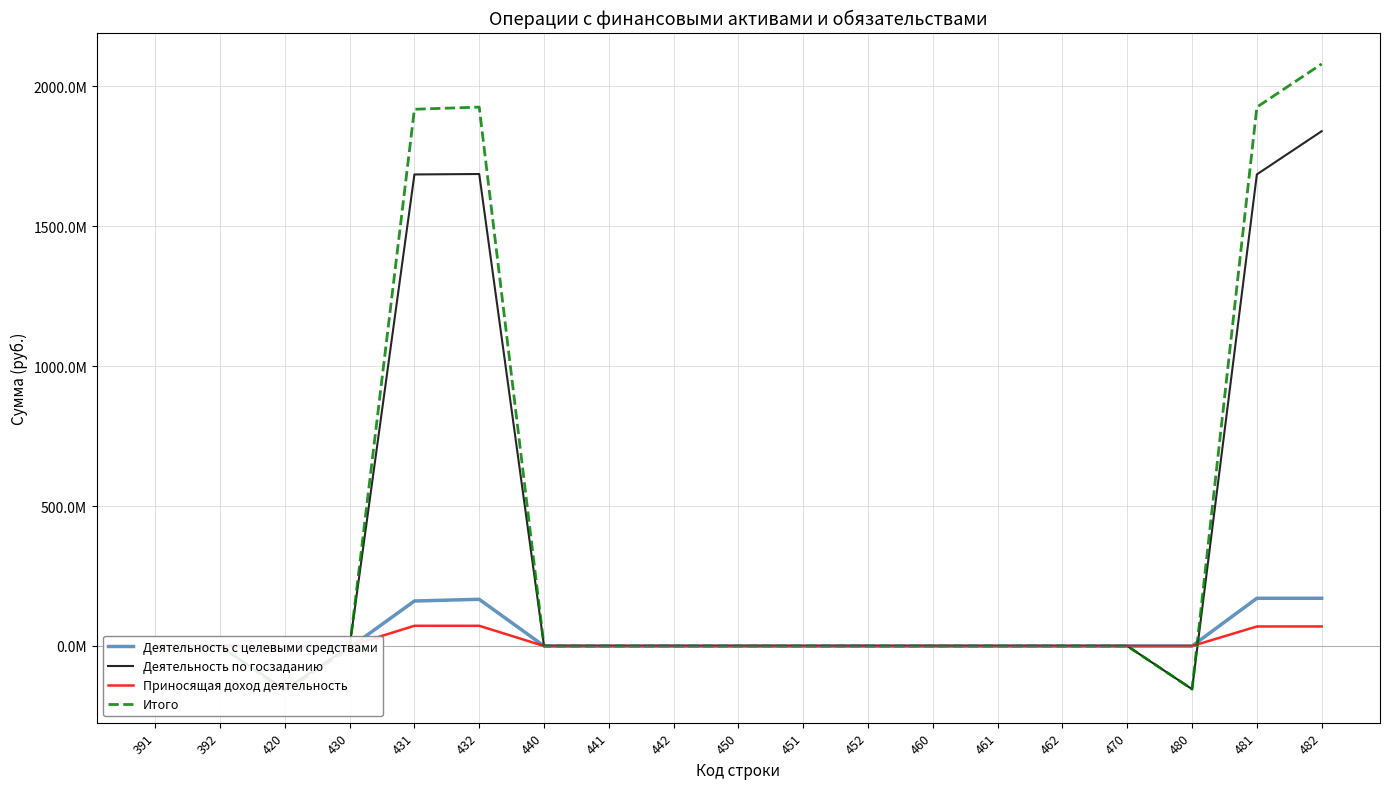

What are all the series names shown in the legend?

Деятельность с целевыми средствами, Деятельность по госзаданию, Приносящая доход деятельность, Итого